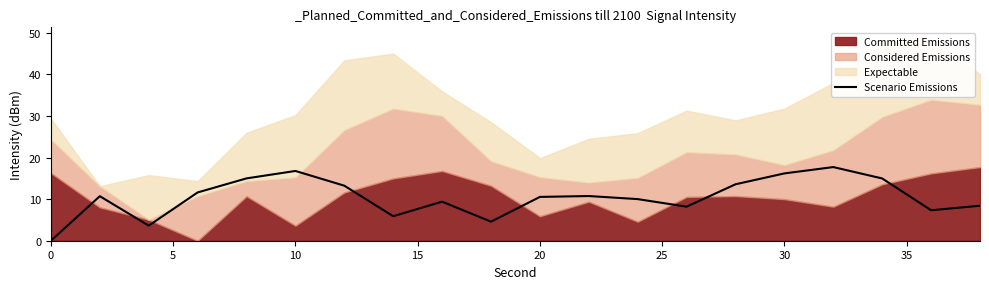

Is it true that Scenario Emissions equals 0.0 at 0?

True